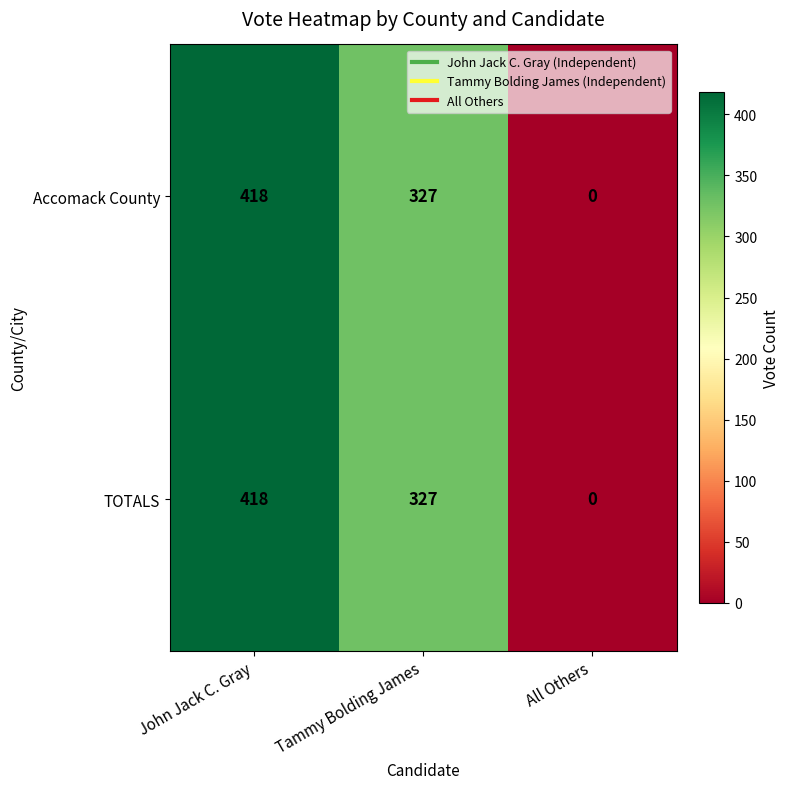

Where does the Accomack County series first go above 327?

John Jack C. Gray